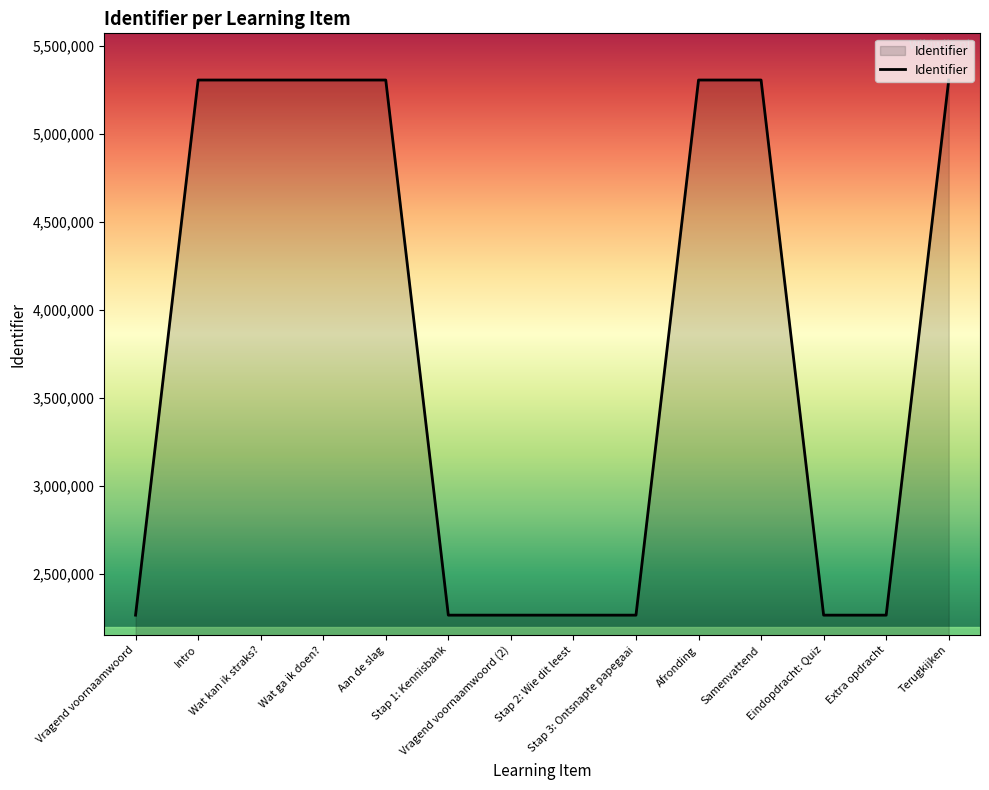

What is the change in value from Samenvattend to Eindopdracht: Quiz?

-3041043